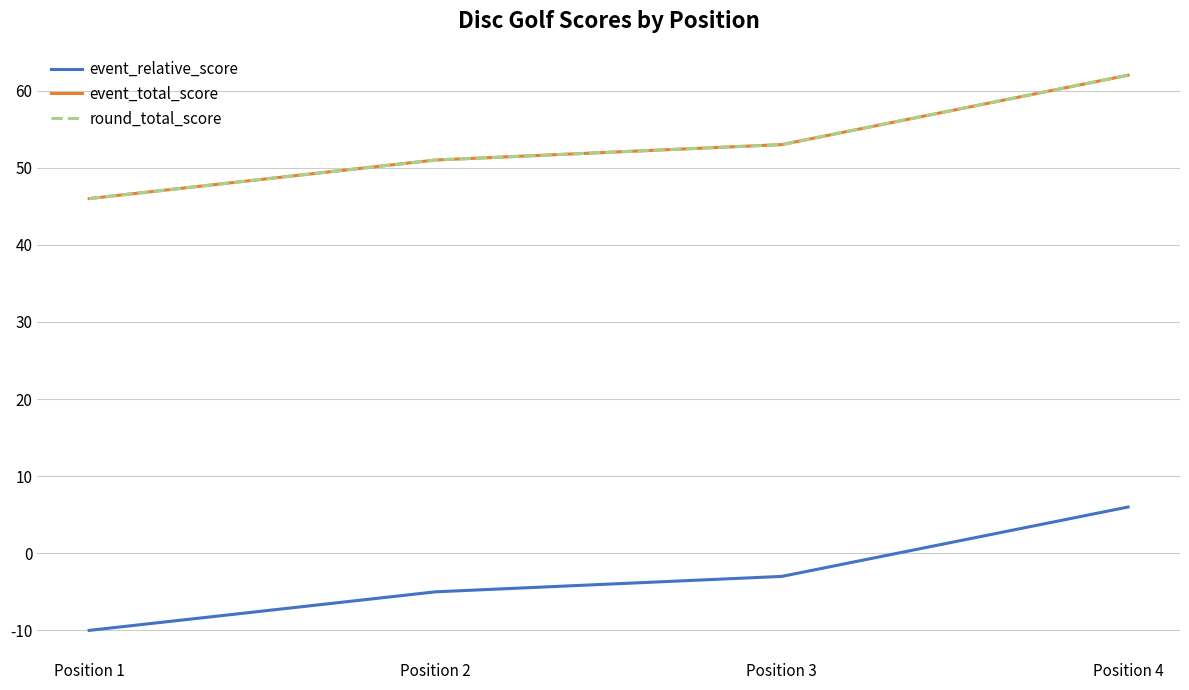

Which has a higher value, Position 4 or Position 1?

Position 4